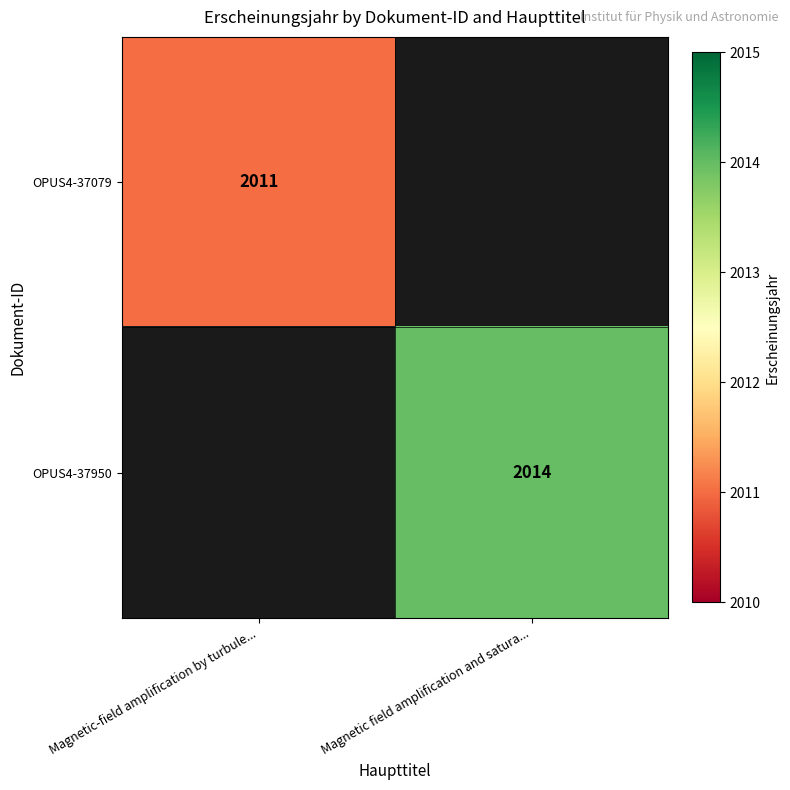

True or false: OPUS4-37079 has a value of 3544 at Magnetic-field amplification by turbule....

False